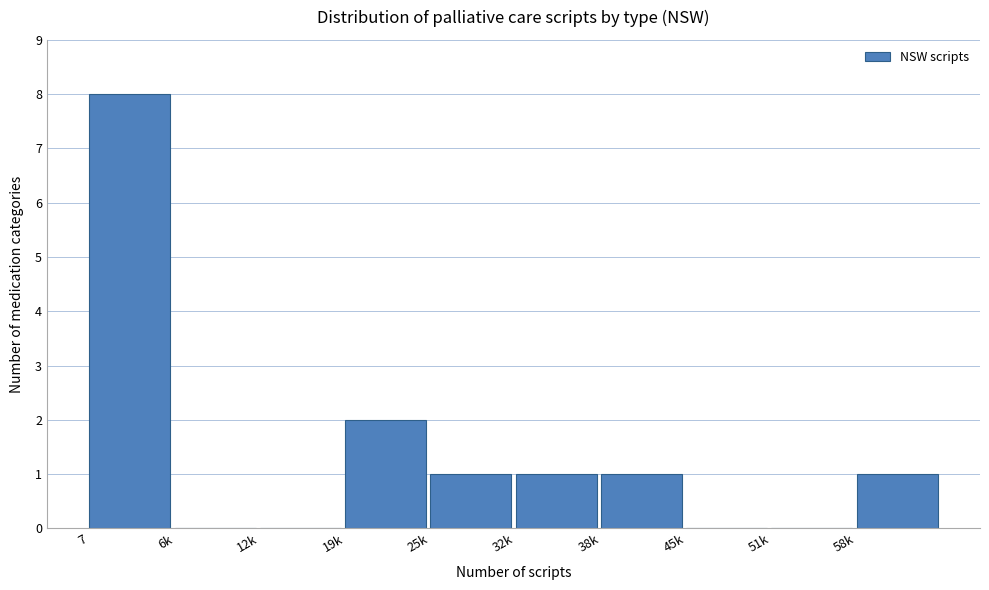

Reading left to right, transcribe all the data shown in this chart.

7=8	6k=0	12k=0	19k=2	25k=1	32k=1	38k=1	45k=0	51k=0	58k=1